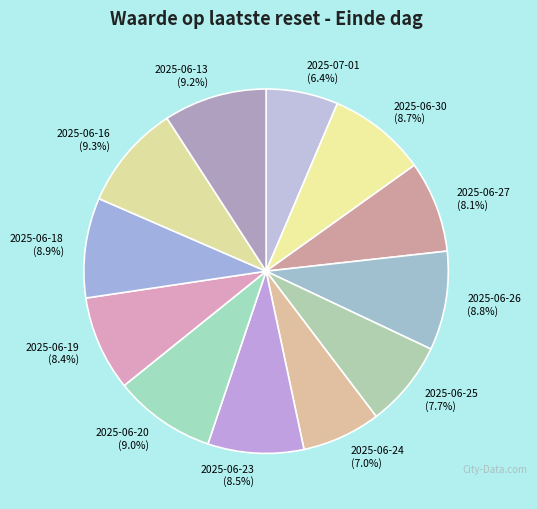

Approximately how many times larger is the value at 2025-06-19 compared to 2025-06-30?

1.0